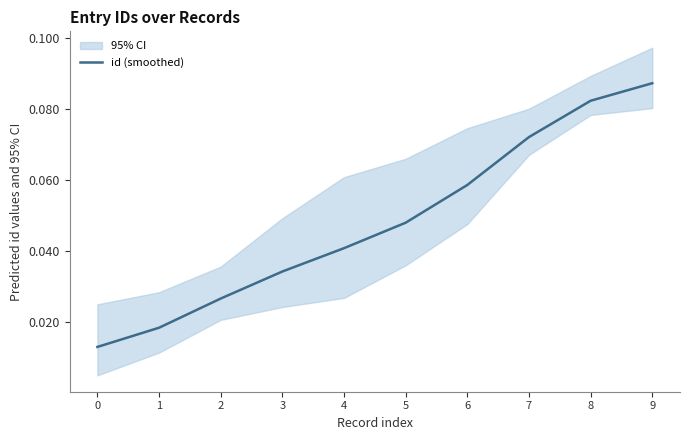

What is the greatest value displayed?

0.1